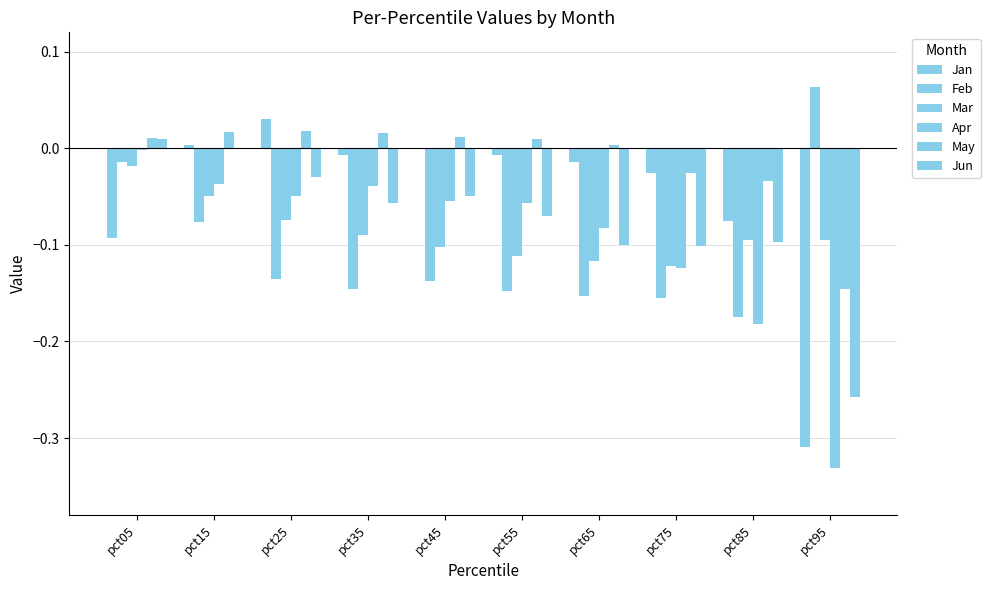

Reading right to left, what are all the values shown in this chart?

Jan: -0.3	-0.1	-0.0	-0.0	-0.0	-0.0	-0.0	0.0	0.0	-0.1
Feb: 0.1	-0.2	-0.2	-0.2	-0.1	-0.1	-0.1	-0.1	-0.1	-0.0
Mar: -0.1	-0.1	-0.1	-0.1	-0.1	-0.1	-0.1	-0.1	-0.0	-0.0
Apr: -0.3	-0.2	-0.1	-0.1	-0.1	-0.1	-0.0	-0.0	-0.0	-0.0
May: -0.1	-0.0	-0.0	0.0	0.0	0.0	0.0	0.0	0.0	0.0
Jun: -0.3	-0.1	-0.1	-0.1	-0.1	-0.0	-0.1	-0.0	-0.0	0.0